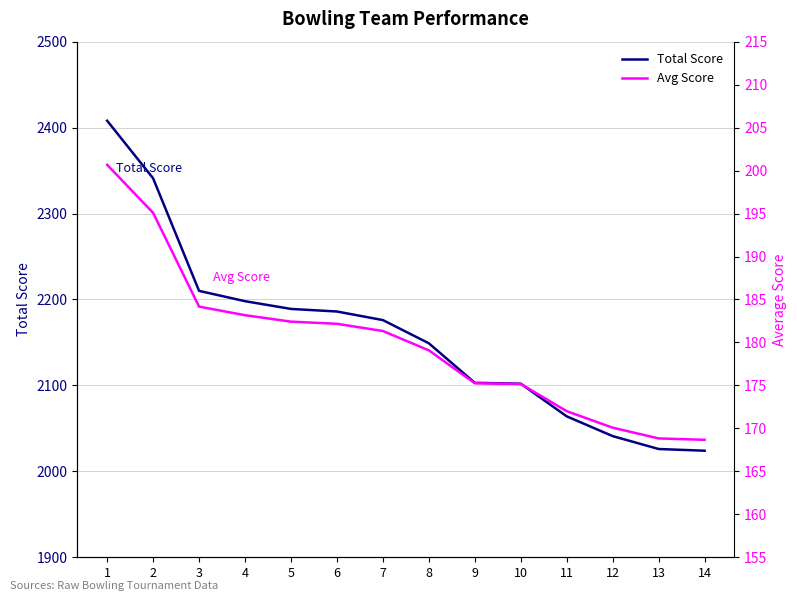

At which category does the chart reach its minimum across all series?

14